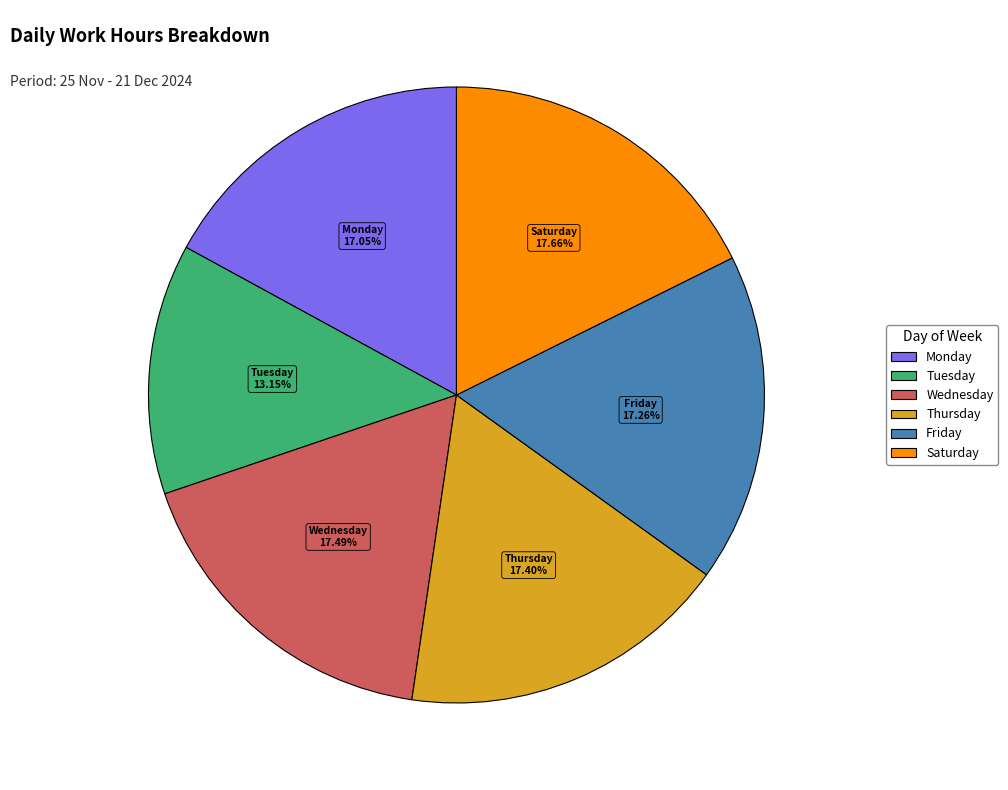

Is there any slice that represents more than half of the pie?

No